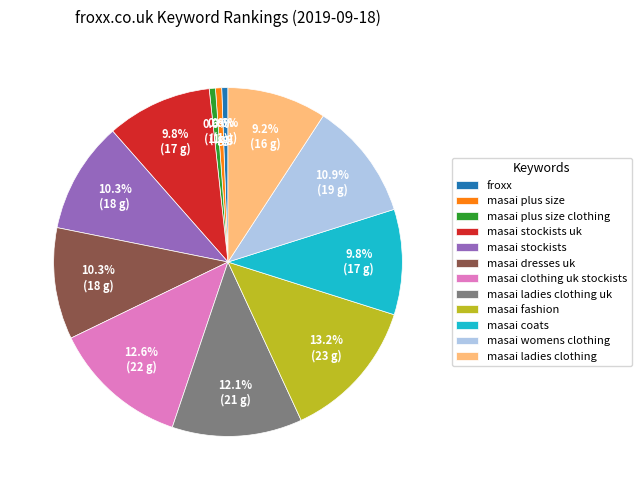

True or false: froxx accounts for 11% of the total.

False